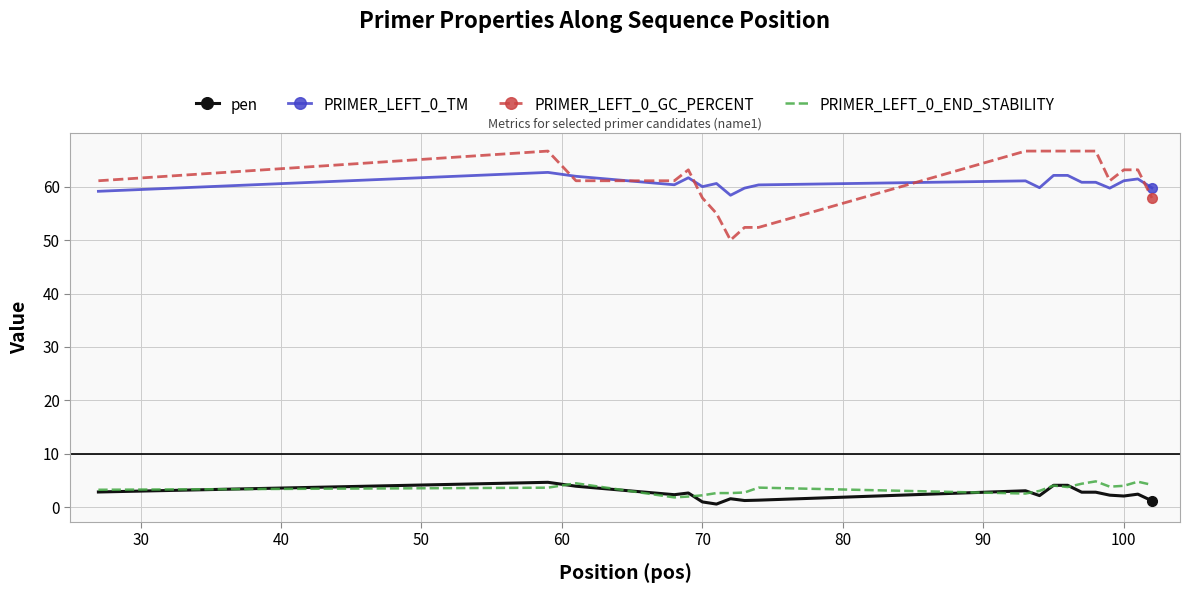

What is the lowest value of the PRIMER_LEFT_0_GC_PERCENT series?

50.0